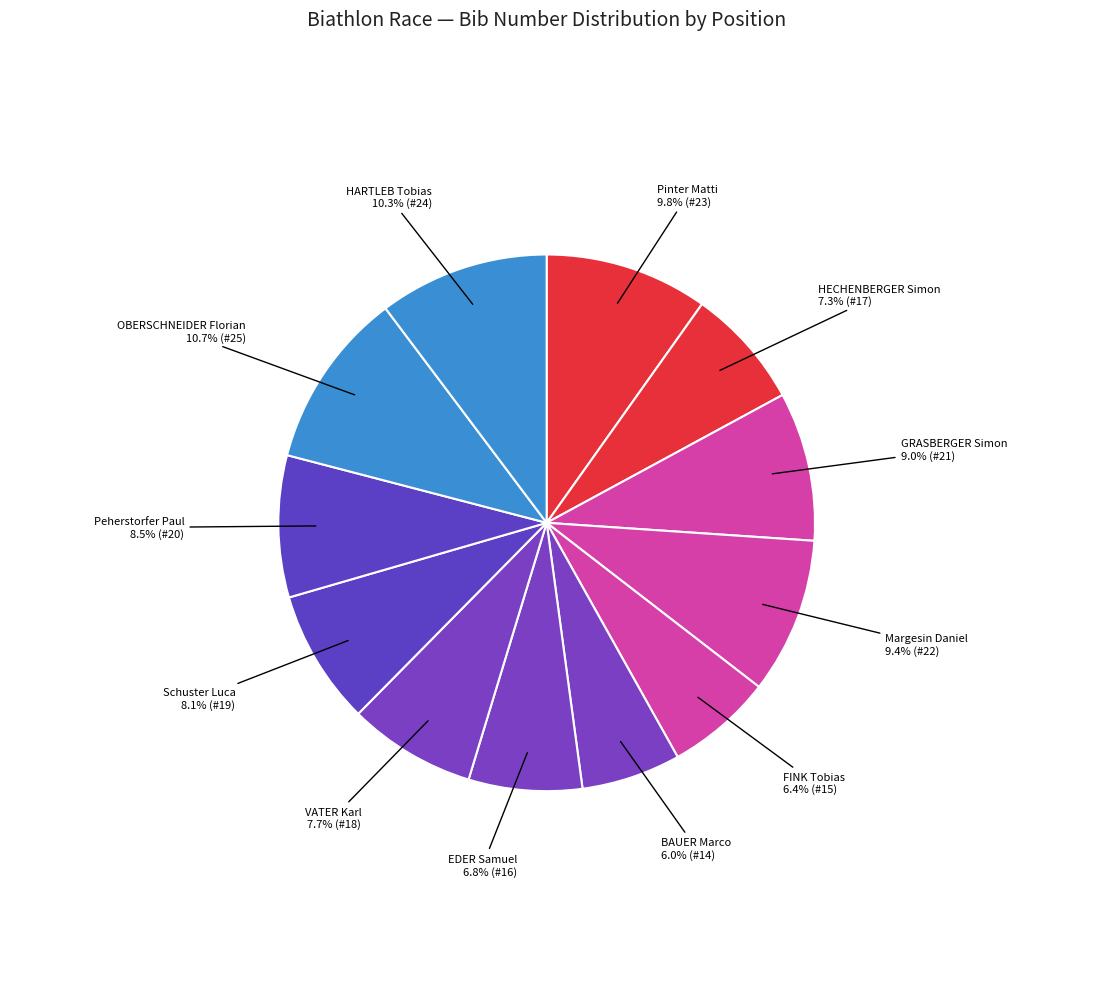

Rank the categories by value from highest to lowest.

OBERSCHNEIDER Florian, HARTLEB Tobias, Pinter Matti, Margesin Daniel, GRASBERGER Simon, Peherstorfer Paul, Schuster Luca, VATER Karl, HECHENBERGER Simon, EDER Samuel, FINK Tobias, BAUER Marco